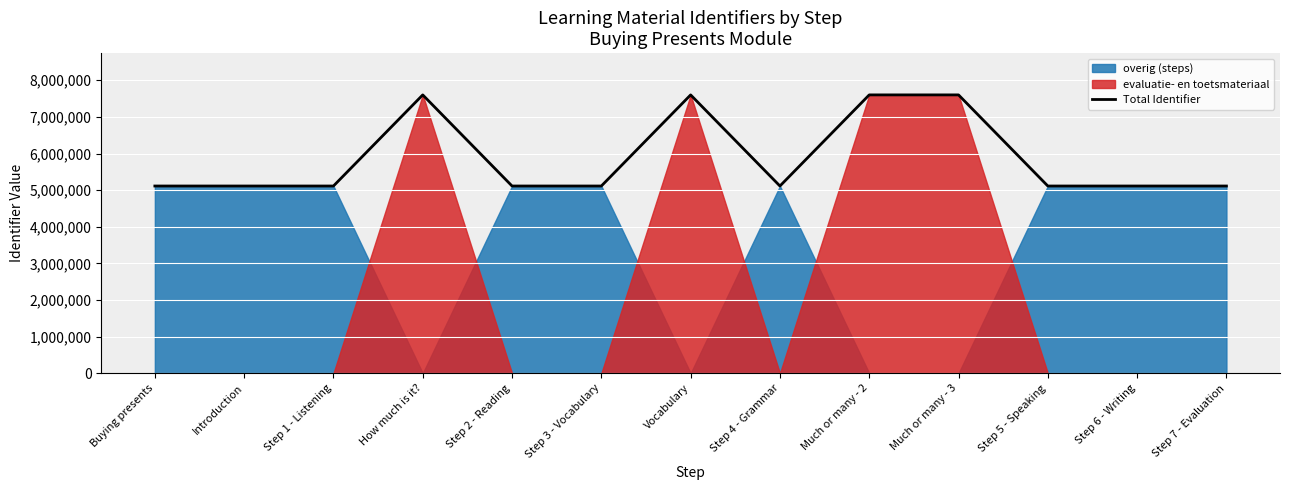

At which category does the data reach its first local valley?

Step 2 - Reading